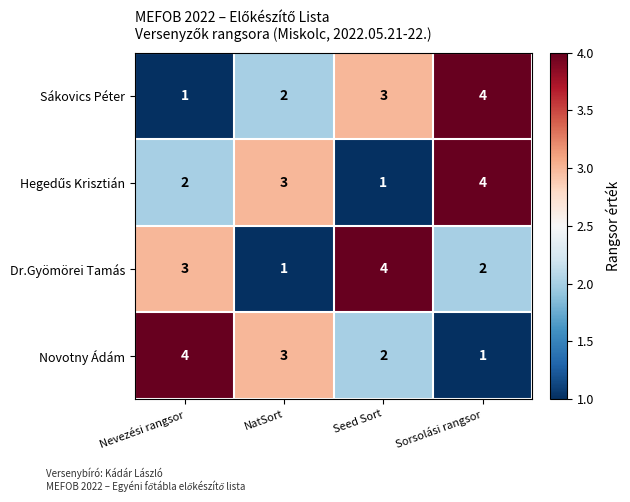

The value of Sákovics Péter at NatSort is 1. True or false?

False